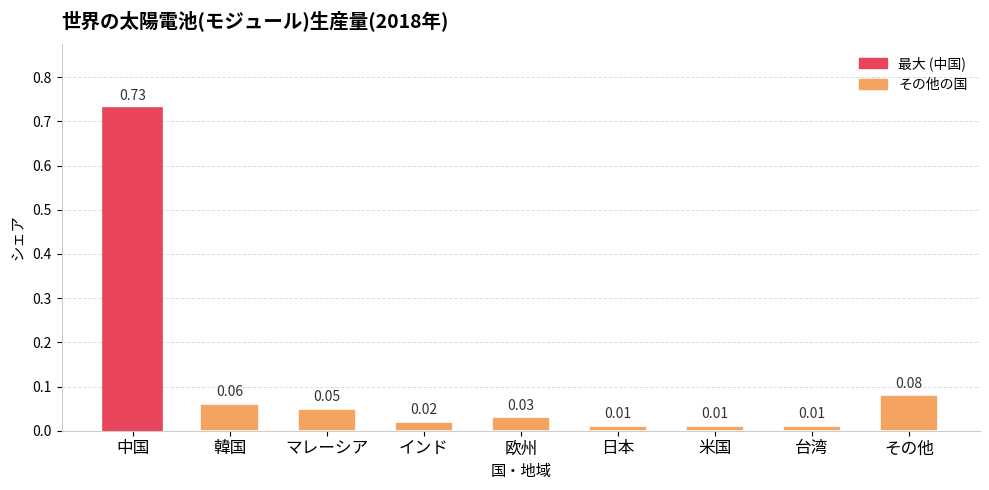

Between 日本 and 韓国, which is larger?

韓国